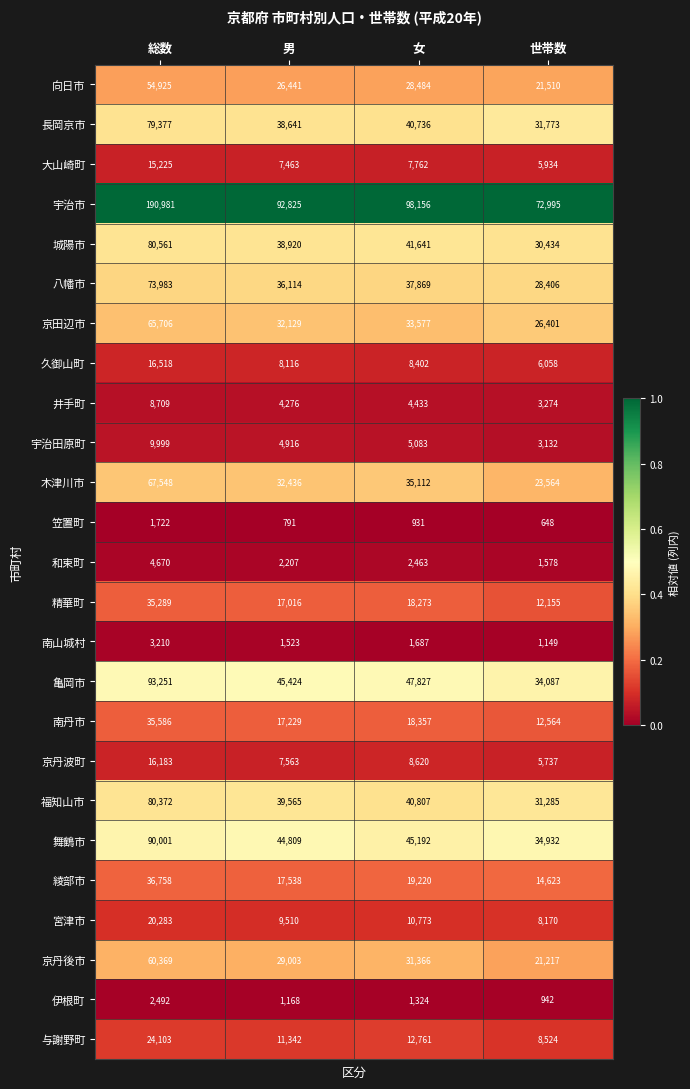

True or false: 精華町 has a value of 35289 at 総数.

True